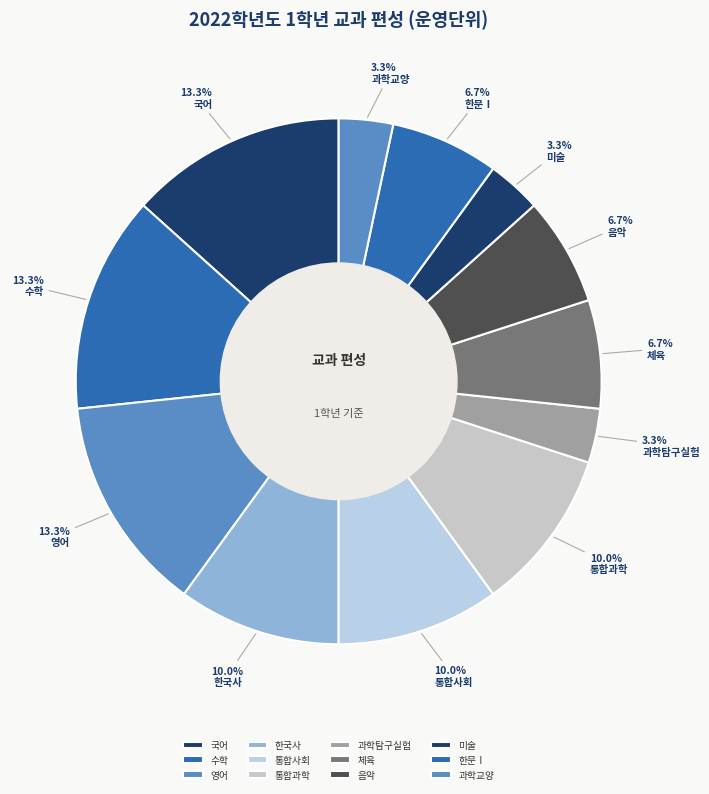

What is the ratio of the value at 체육 to the value at 영어?

0.5